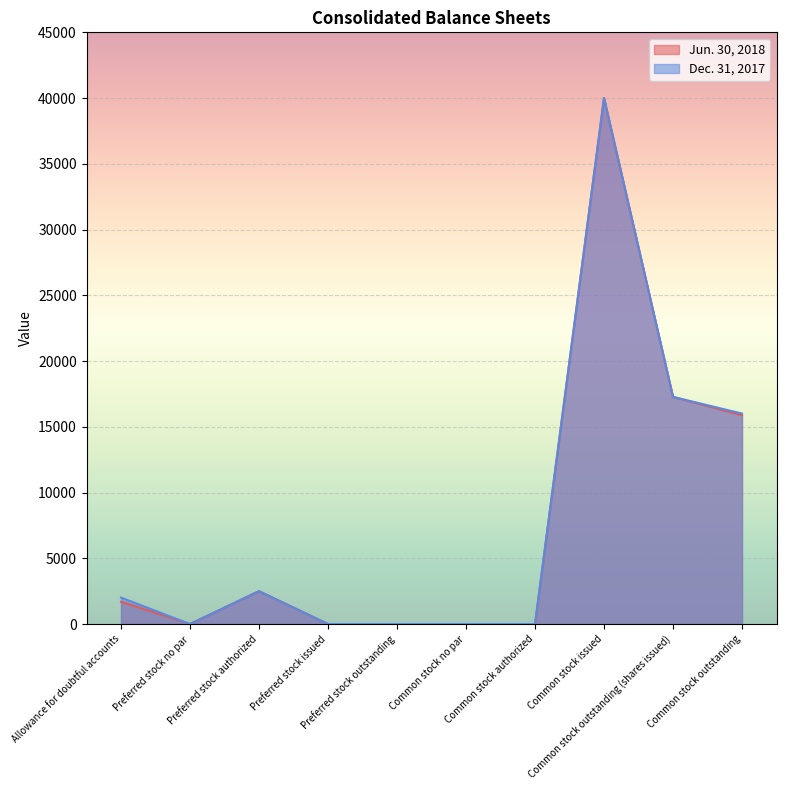

Which has a higher value, Preferred stock no par or Common stock issued?

Common stock issued